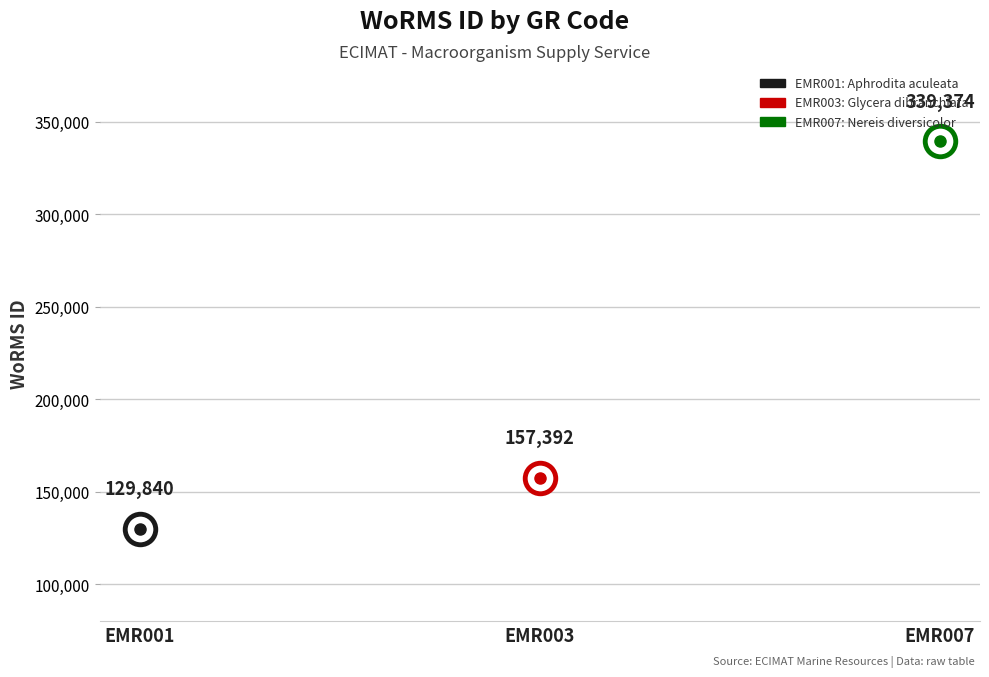

What is the value of the 2nd point from the left?

157392